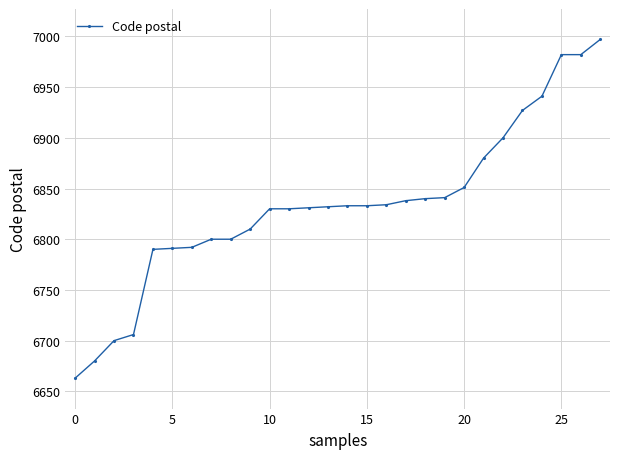

What is the value of the 17th point from the left?

6834